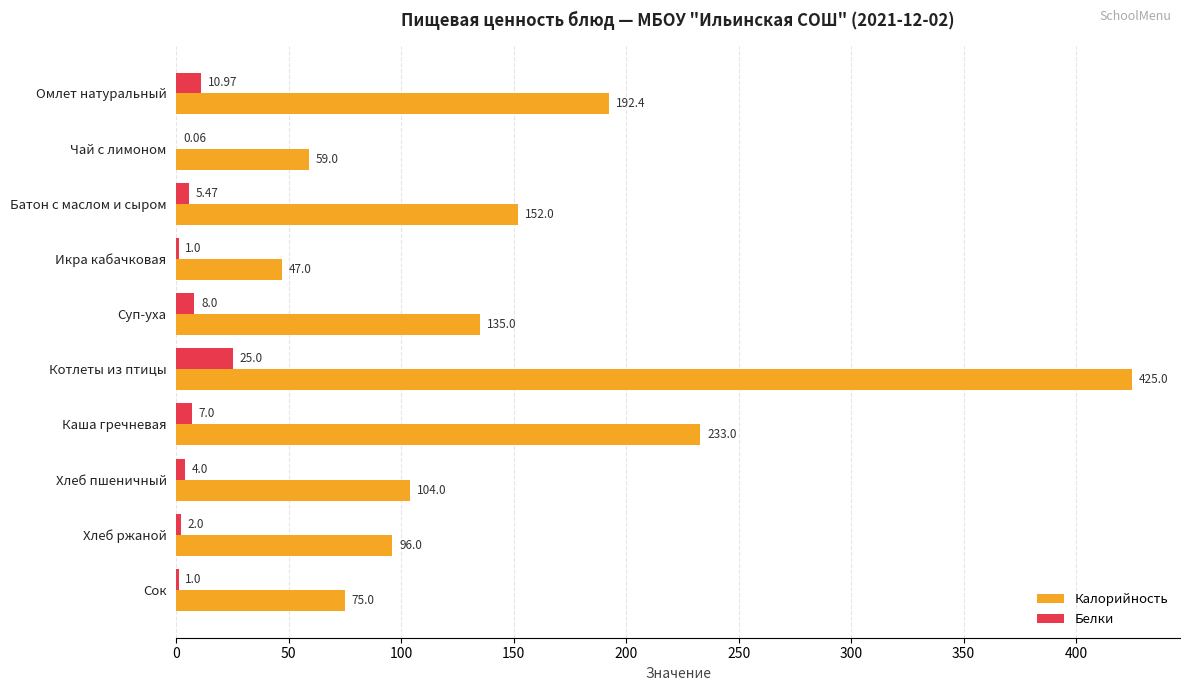

What are all the series names shown in the legend?

Калорийность, Белки